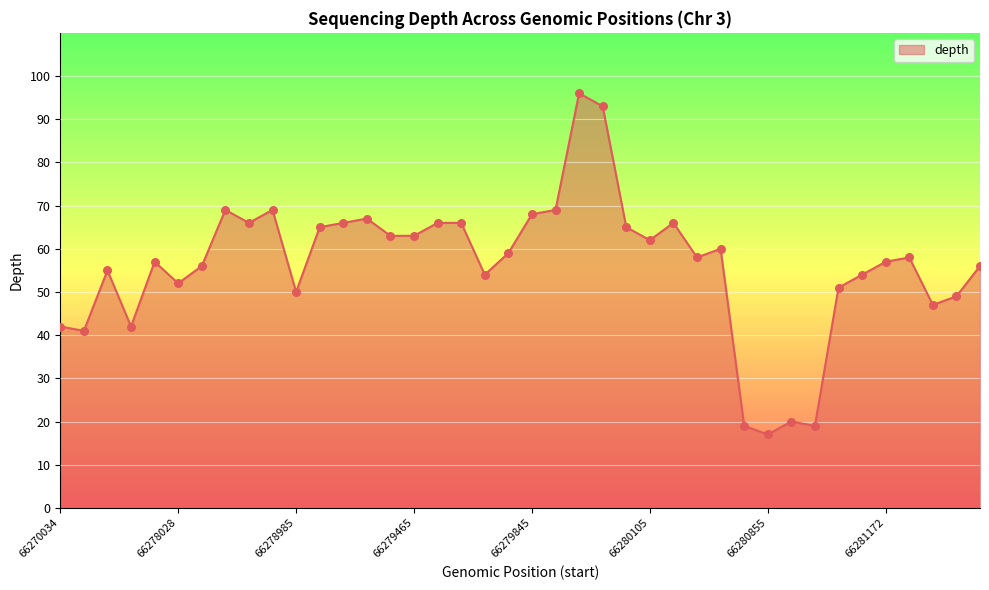

What is the smallest value displayed?

17